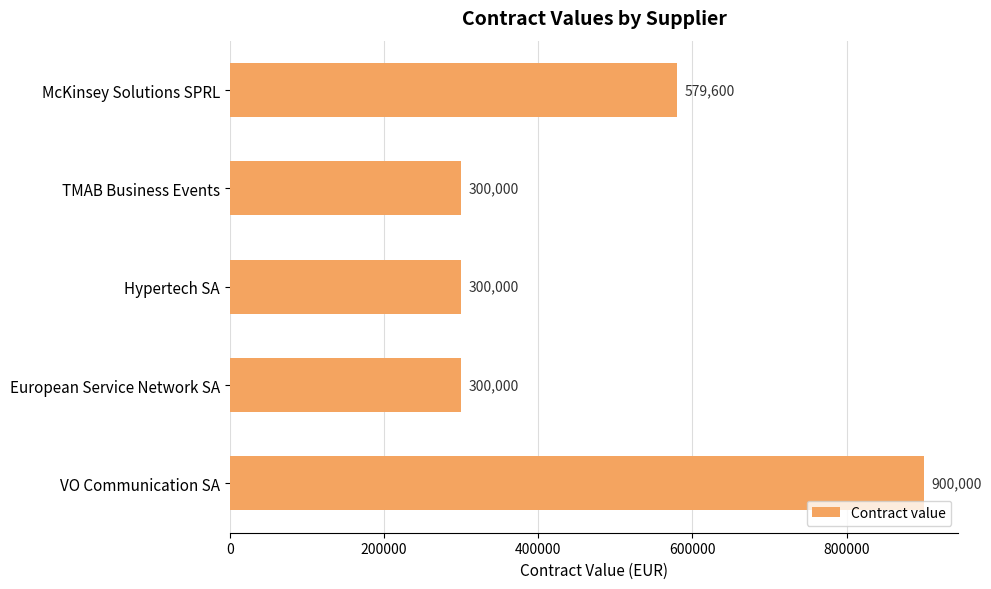

What is the greatest value displayed?

900000